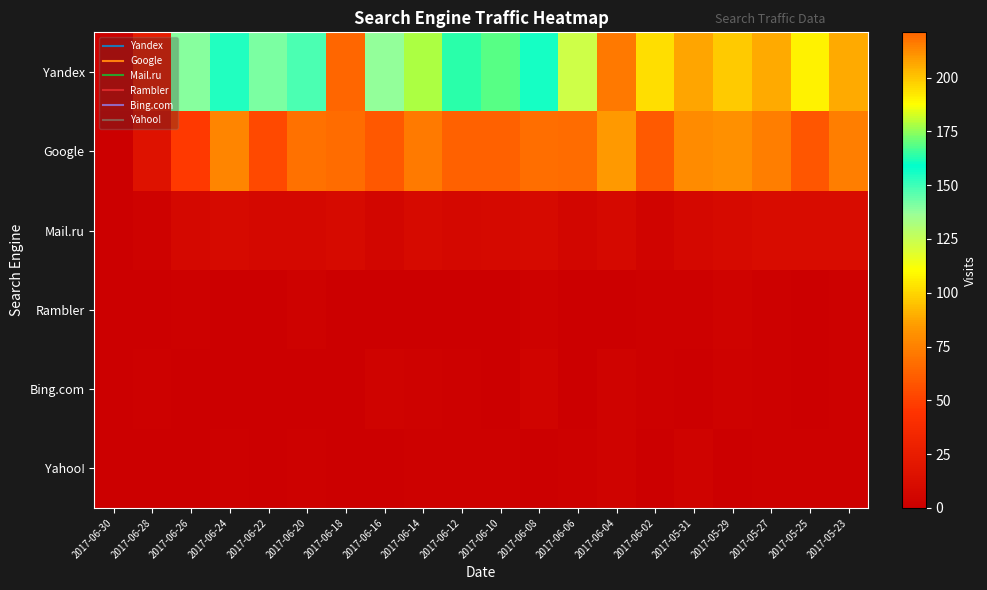

Which series has the largest range (max minus min)?

Yandex